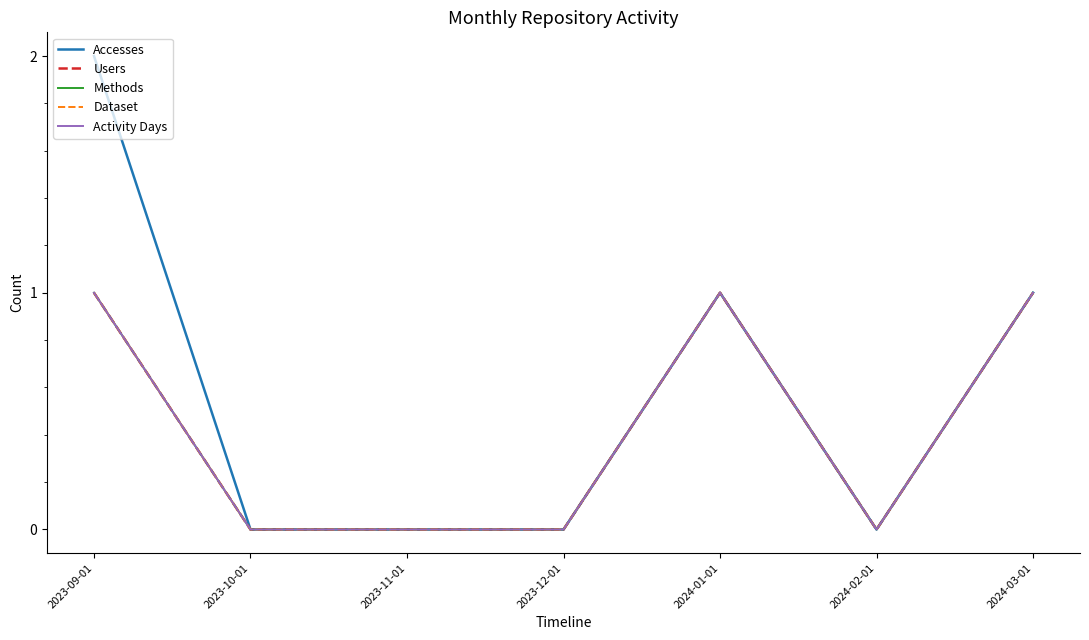

Which series has the largest total across all categories?

Accesses